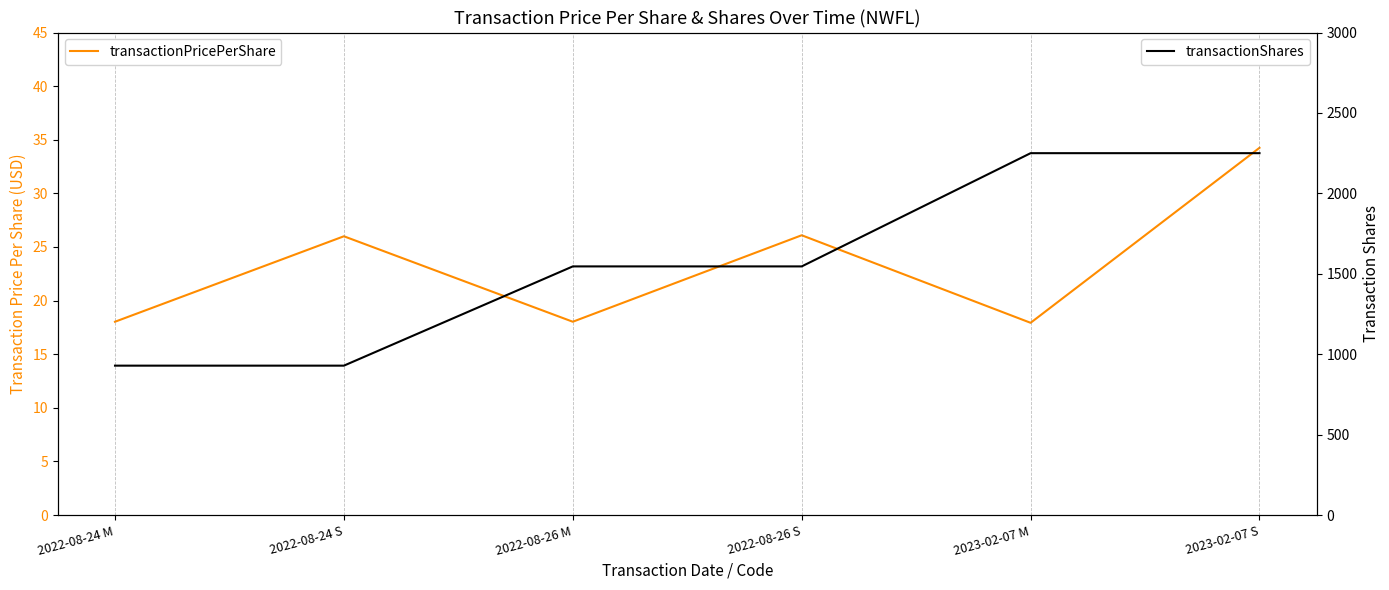

Where is transactionShares nearest to the value 1589?

2022-08-26 M